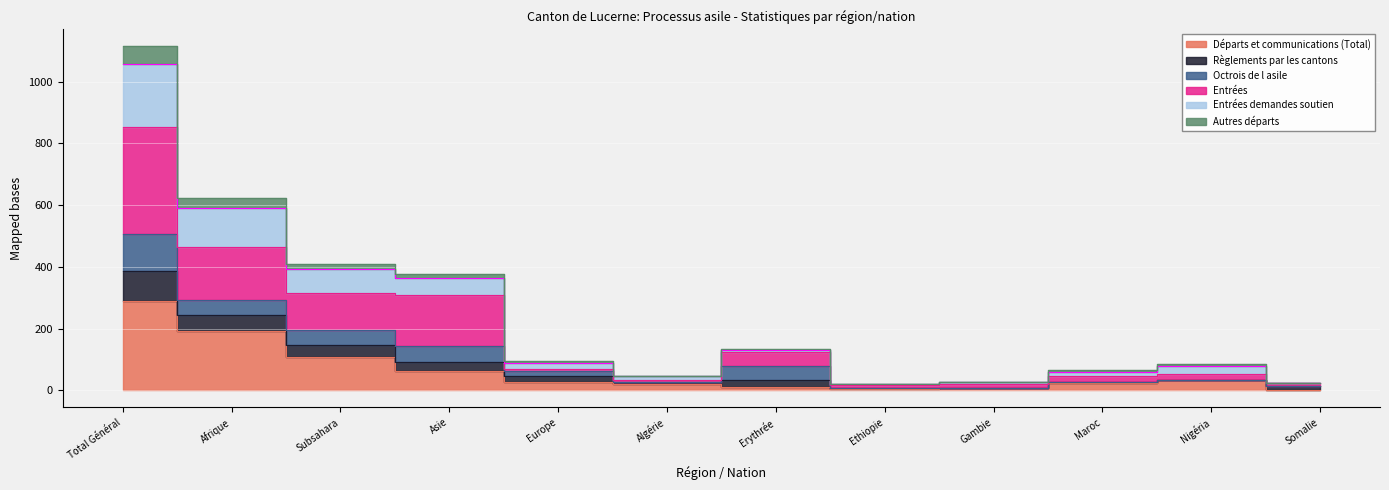

At which label does Règlements par les cantons reach its peak?

Total Général